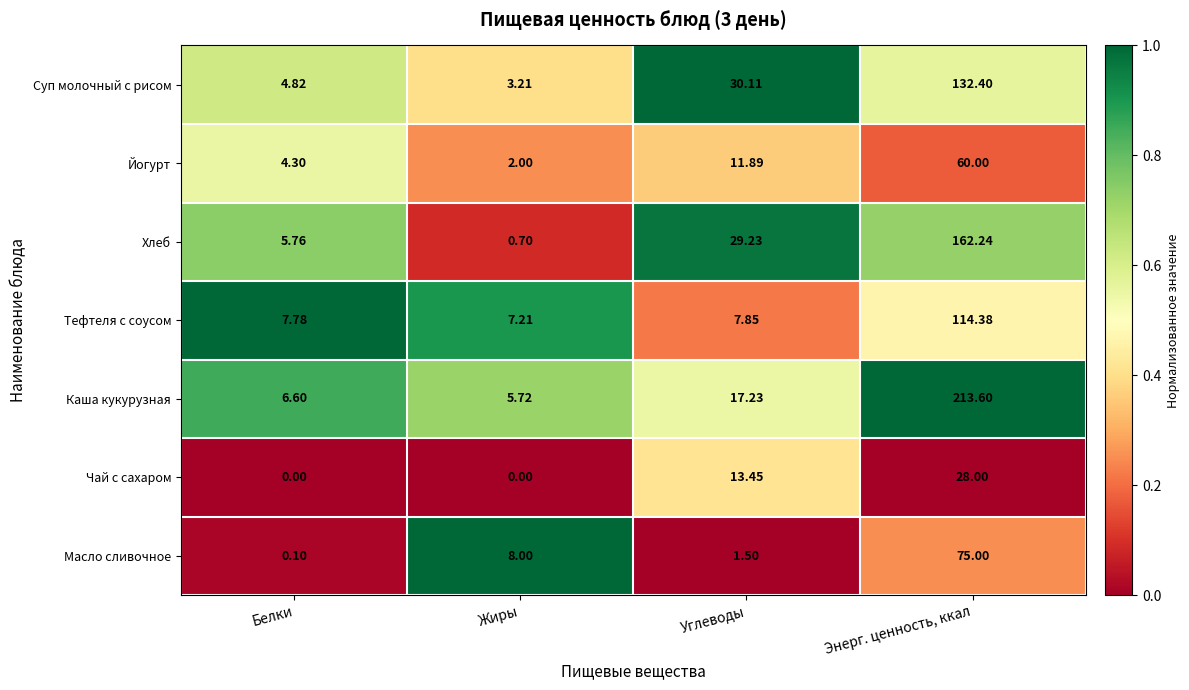

Which series changed the most between Жиры and Углеводы?

Хлеб